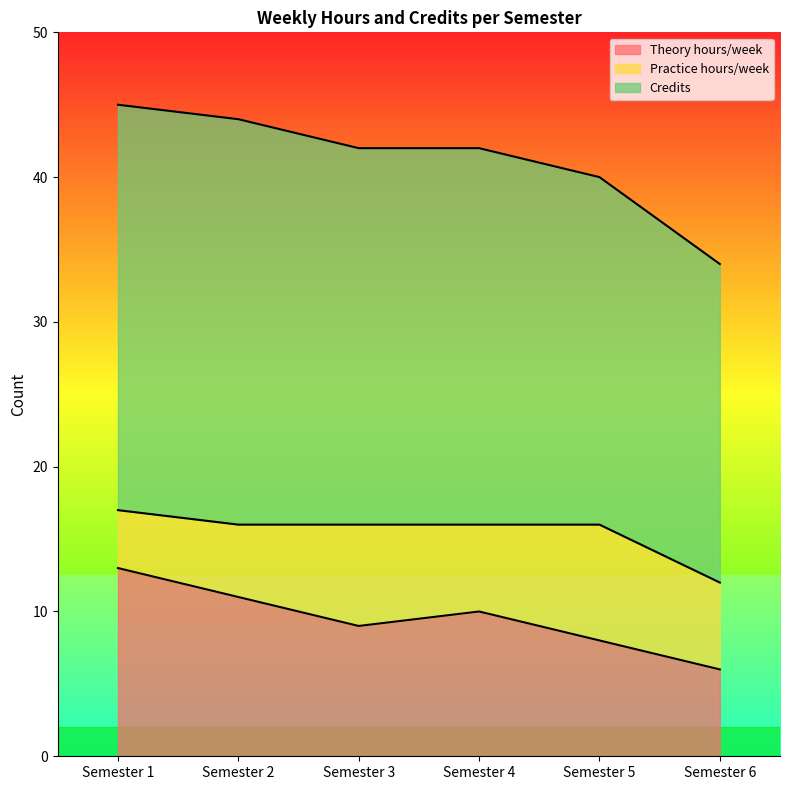

How many interior local peaks does the Theory hours/week series have?

1